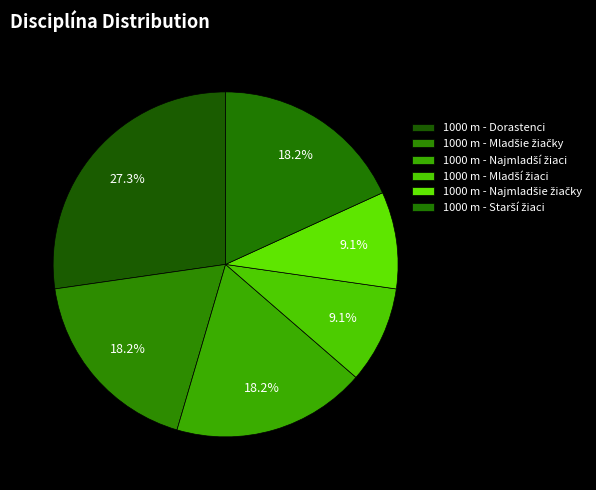

Count the number of slices in the pie.

6